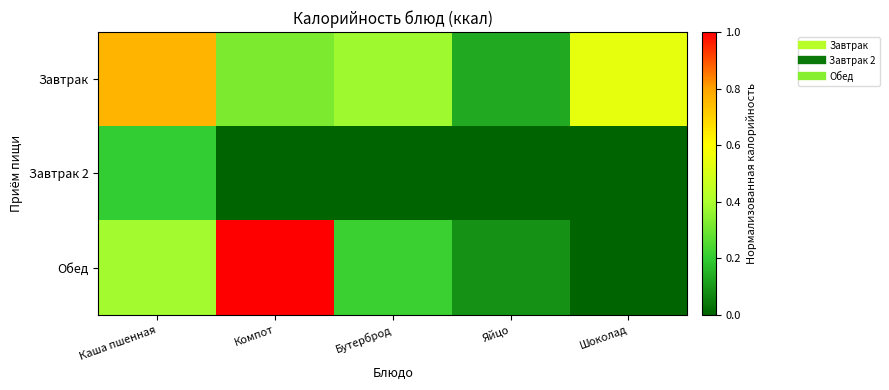

What is the greatest value displayed?

1.0